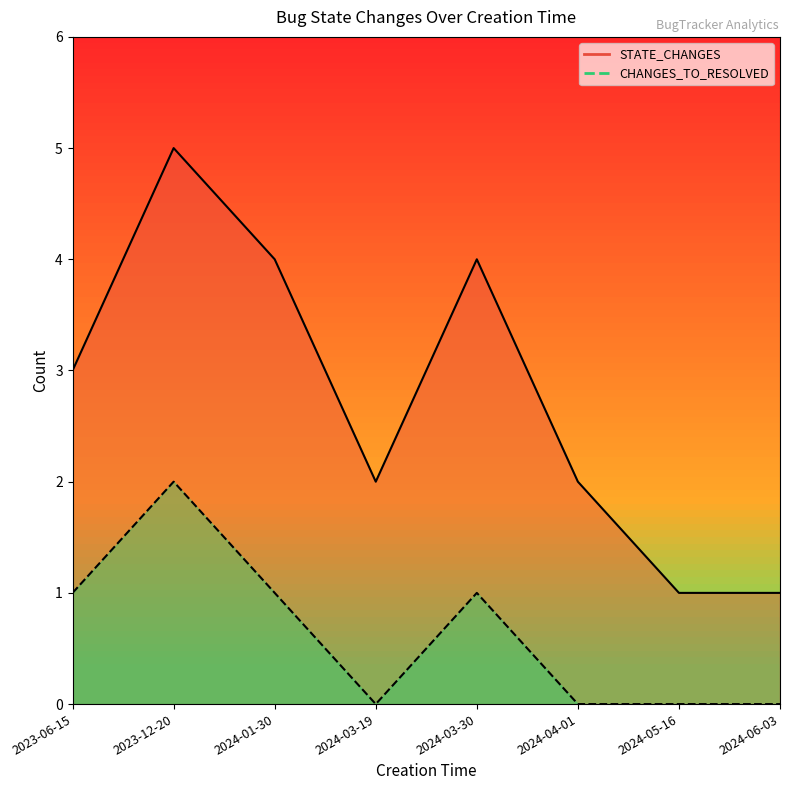

What are all the series names shown in the legend?

STATE_CHANGES, CHANGES_TO_RESOLVED